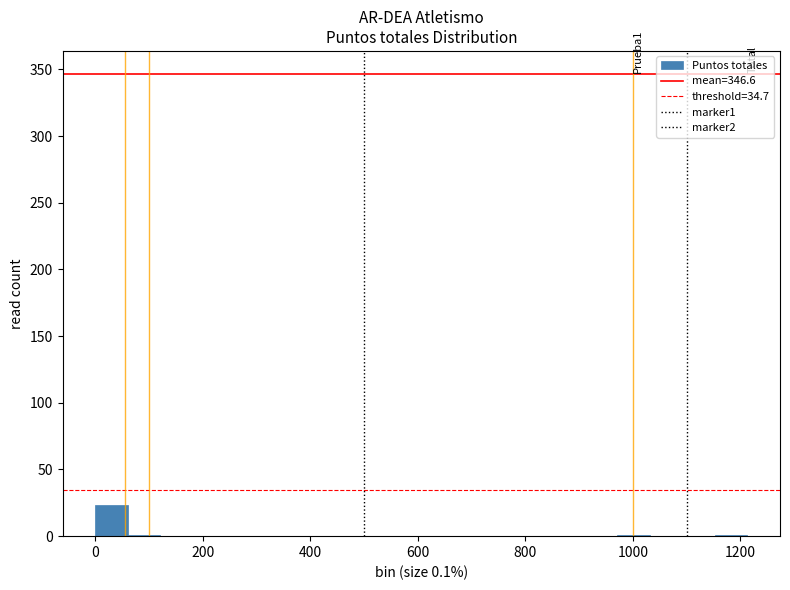

Read against the x-axis, roughly where is the centre of the tallest bar?

40